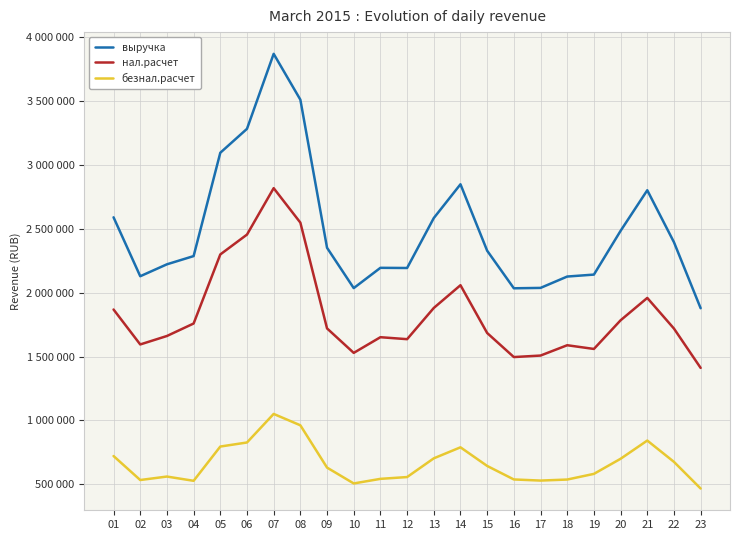

How many interior local valleys does the выручка series have?

4